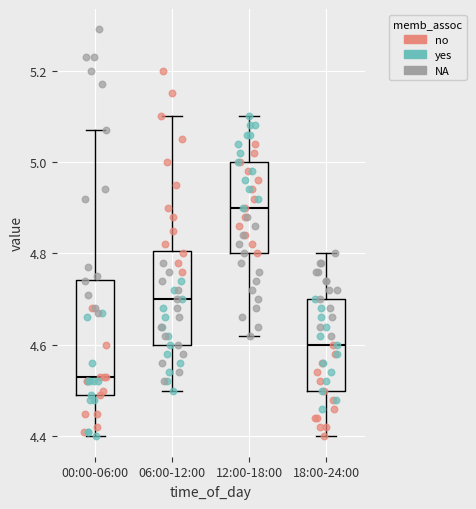

Where does the lower whisker of the box for 12:00-18:00 end on the y-axis? The values are not printed on the chart, so give them approximately, as read against the axis.

4.62